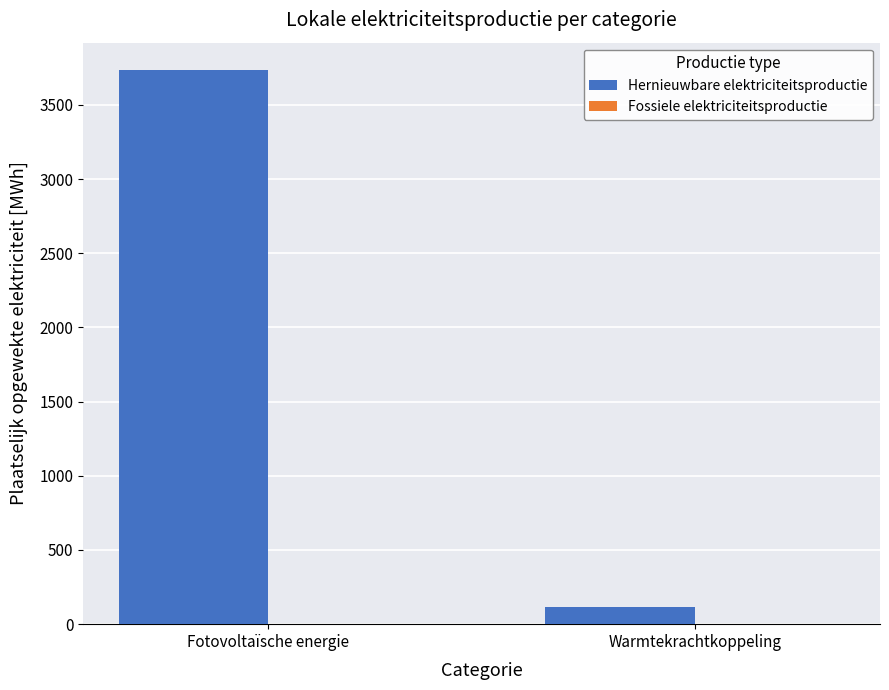

Reading left to right, transcribe all the data shown in this chart.

3732.2	112.5